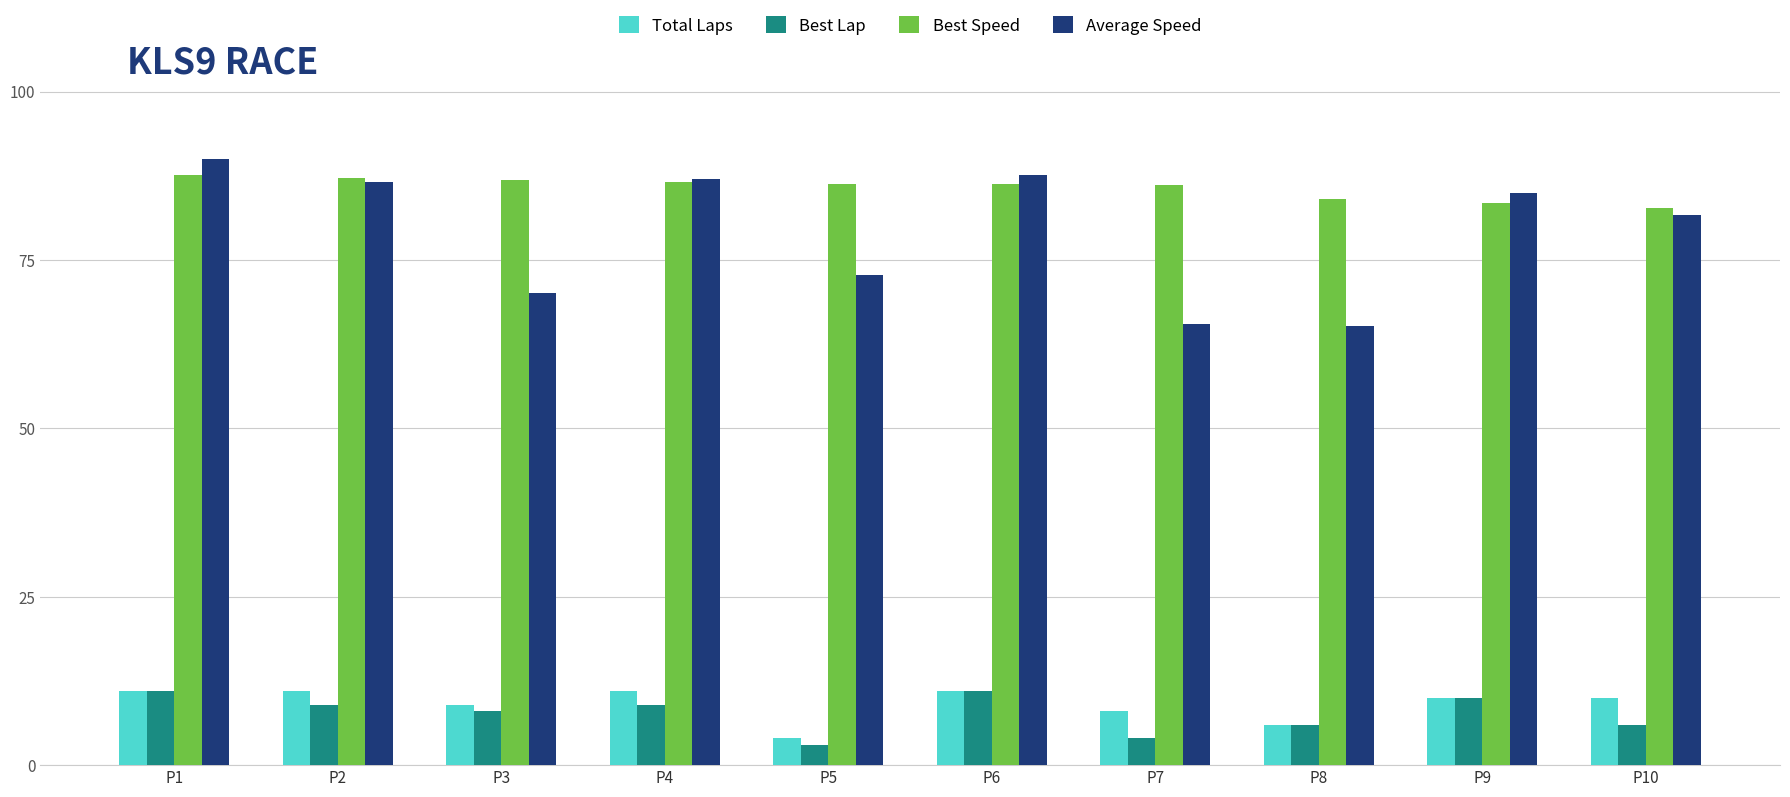

Is it true that Average Speed equals 151.3 at P4?

False